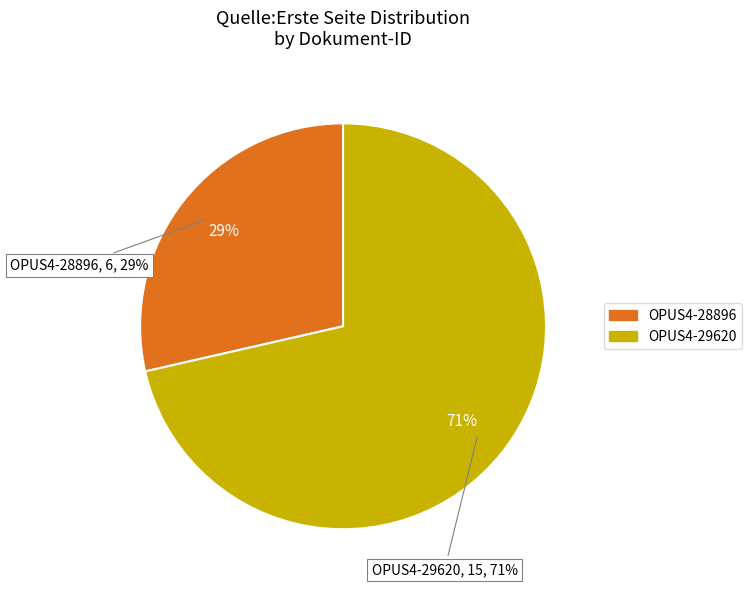

Is the sum of OPUS4-28896 and OPUS4-29620 greater than half?

Yes